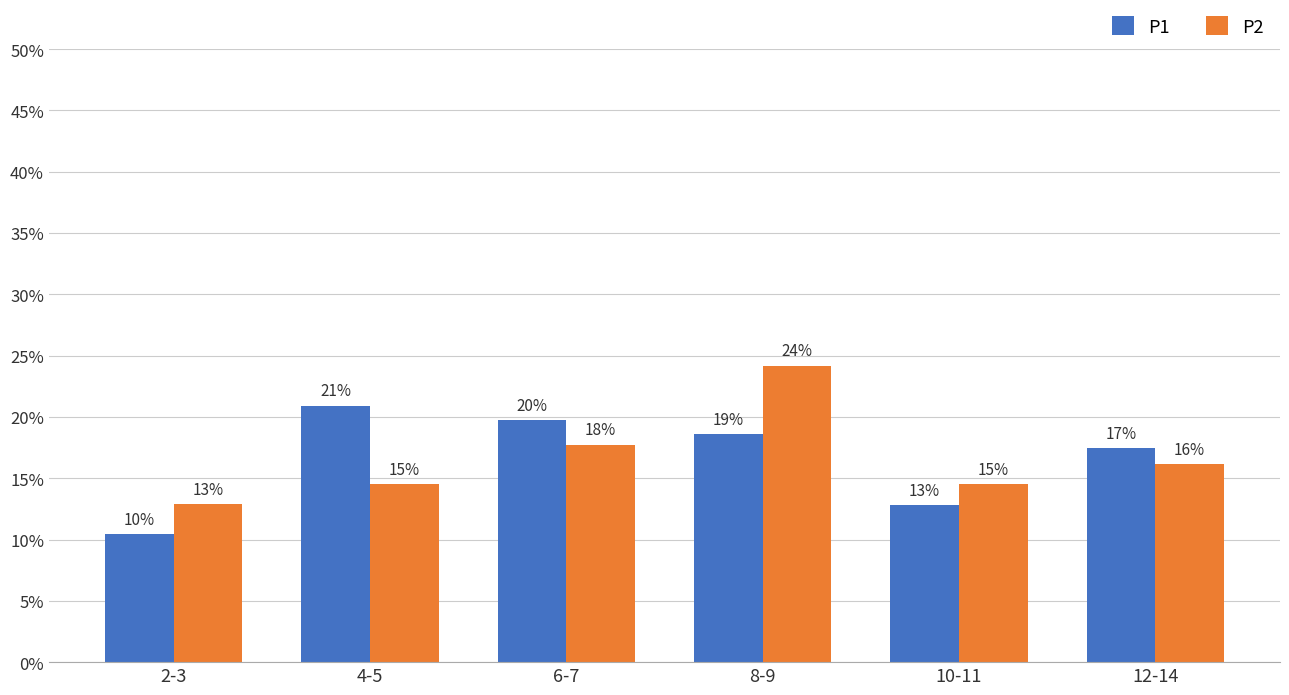

What is the difference between the maximum and minimum values in the P1 series?

10.5